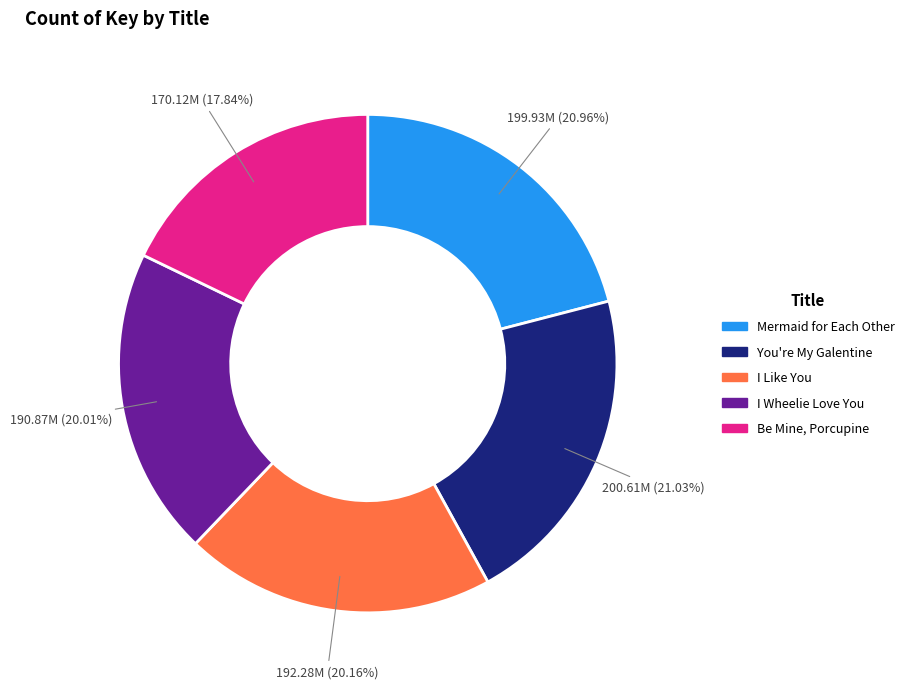

To the nearest percent, what is the average slice percentage?

20%